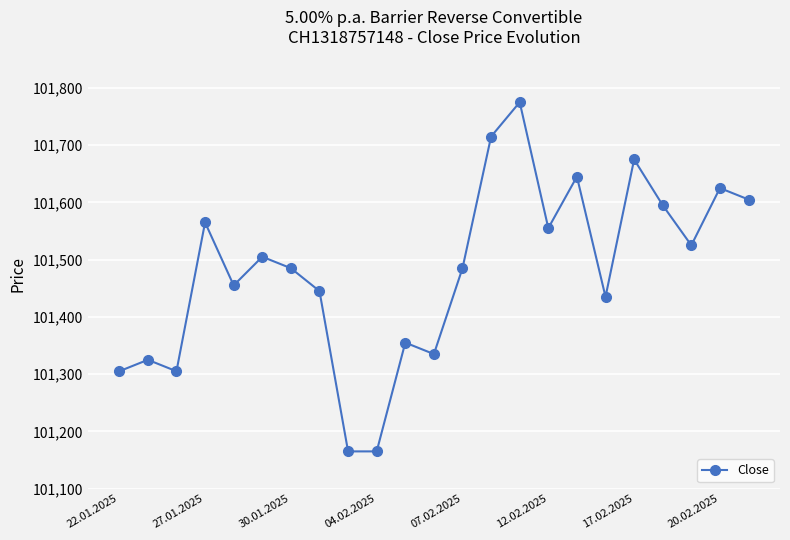

How many distinct data groups are displayed?

1